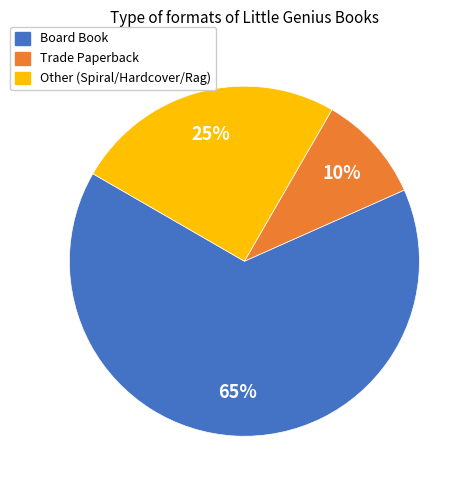

To the nearest percent, what is the difference between the largest and smallest slice percentages?

55%